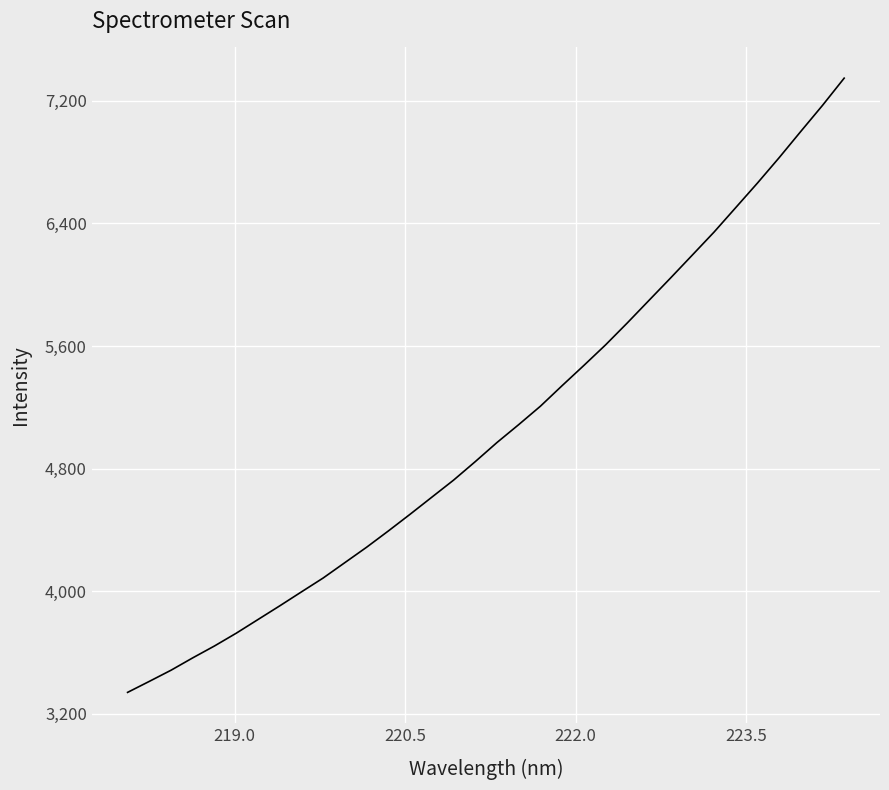

How many values are below 4970?

17